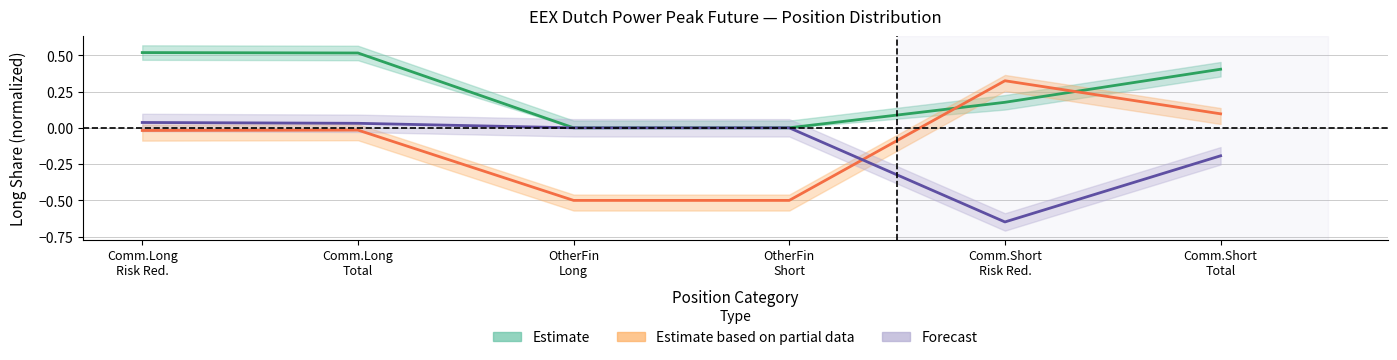

Between which two adjacent categories do Estimate based on partial data and Forecast first intersect?

OtherFin
Short and Comm.Short
Risk Red.